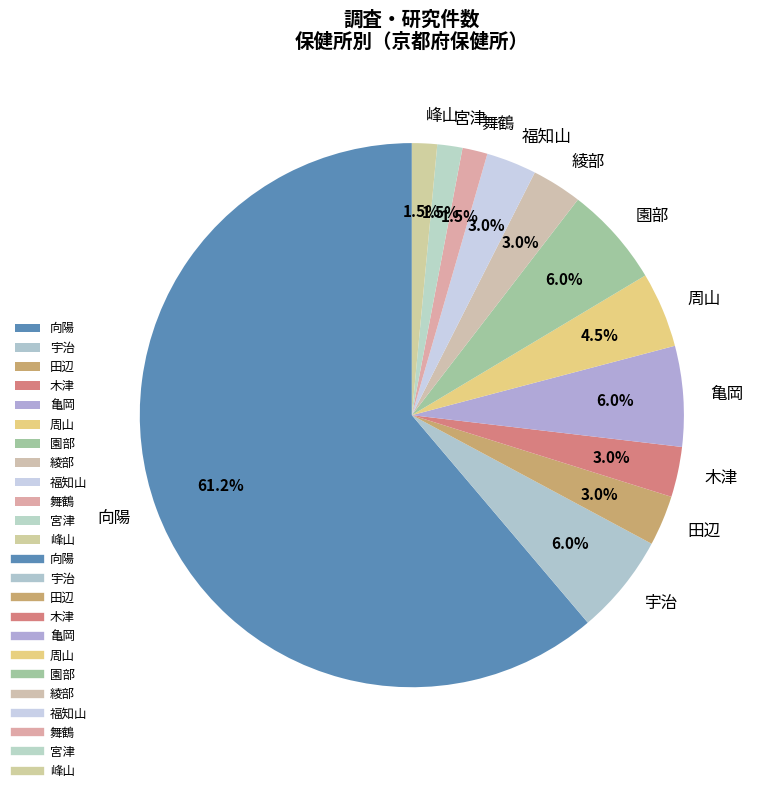

To the nearest percent, what percentage of the pie is 綾部?

3%